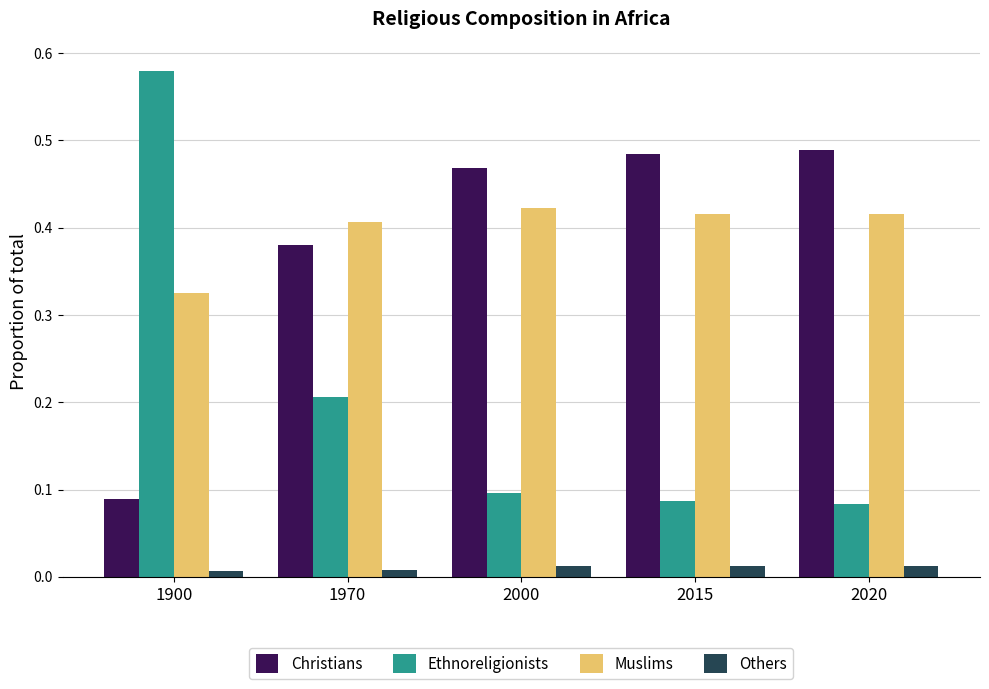

Rank the series by their maximum value, from lowest to highest.

Others, Muslims, Christians, Ethnoreligionists